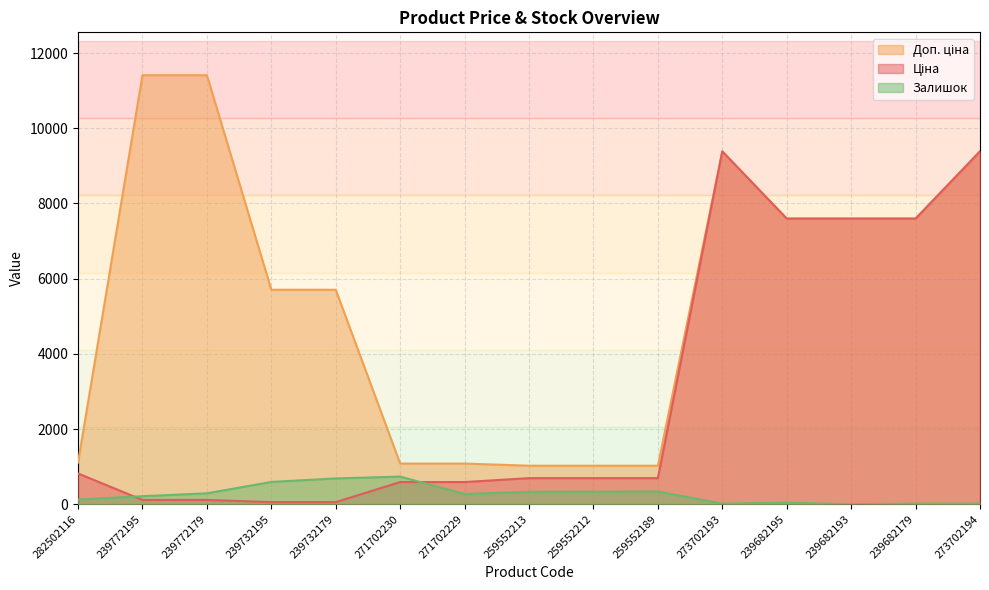

What is the value of the Ціна point at the 8th from the left?

693.7